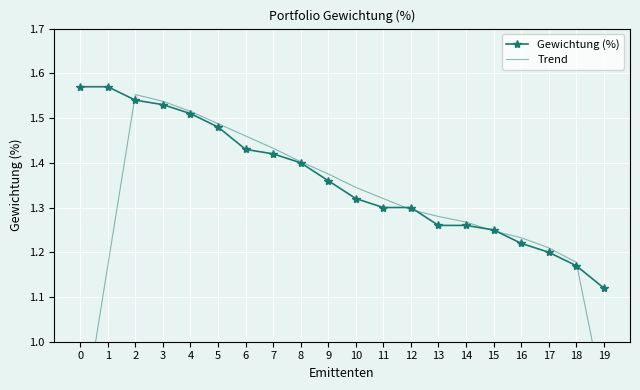

True or false: Gewichtung (%) has more than 2 interior local peaks.

False